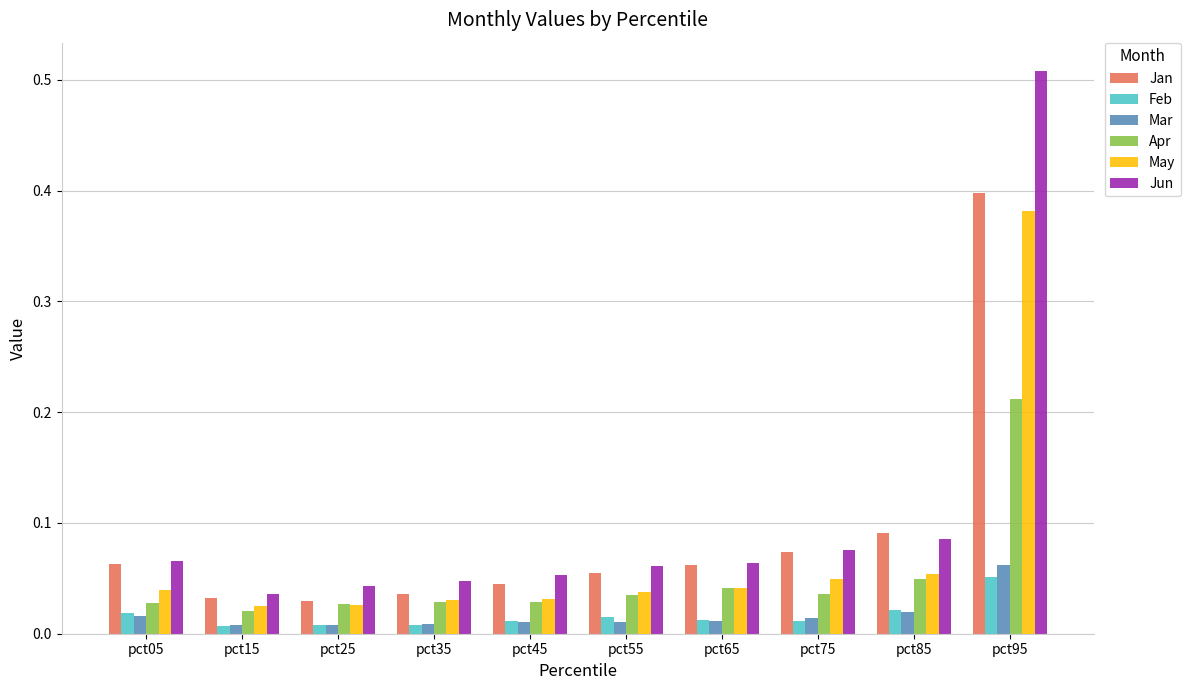

The value of Jun at pct15 is 0.1. True or false?

False